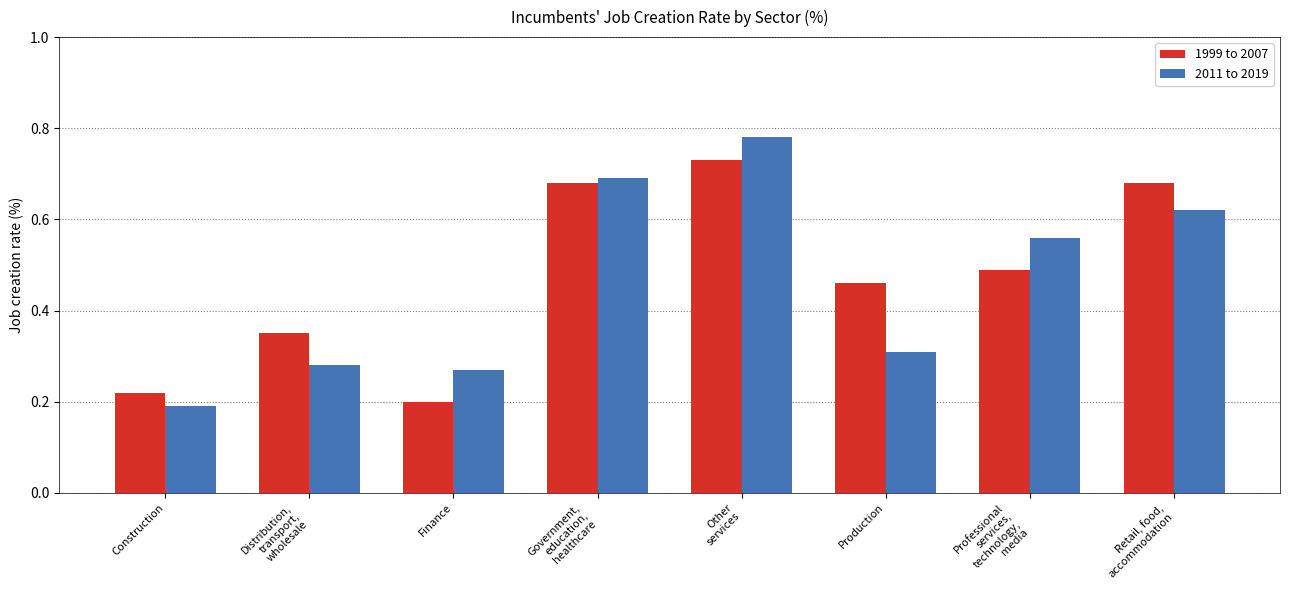

At which label does 1999 to 2007 reach its minimum?

Finance